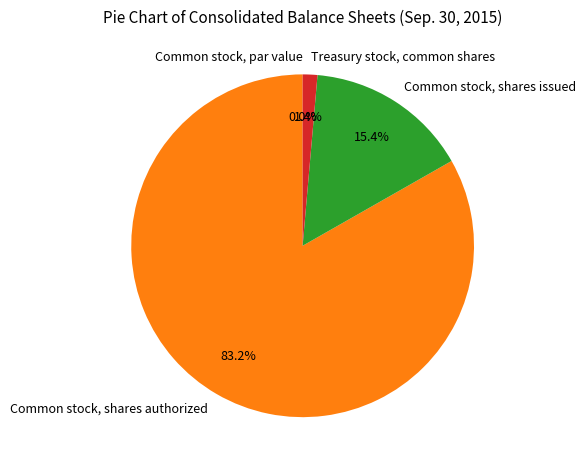

To the nearest percent, what is the average slice percentage?

25%